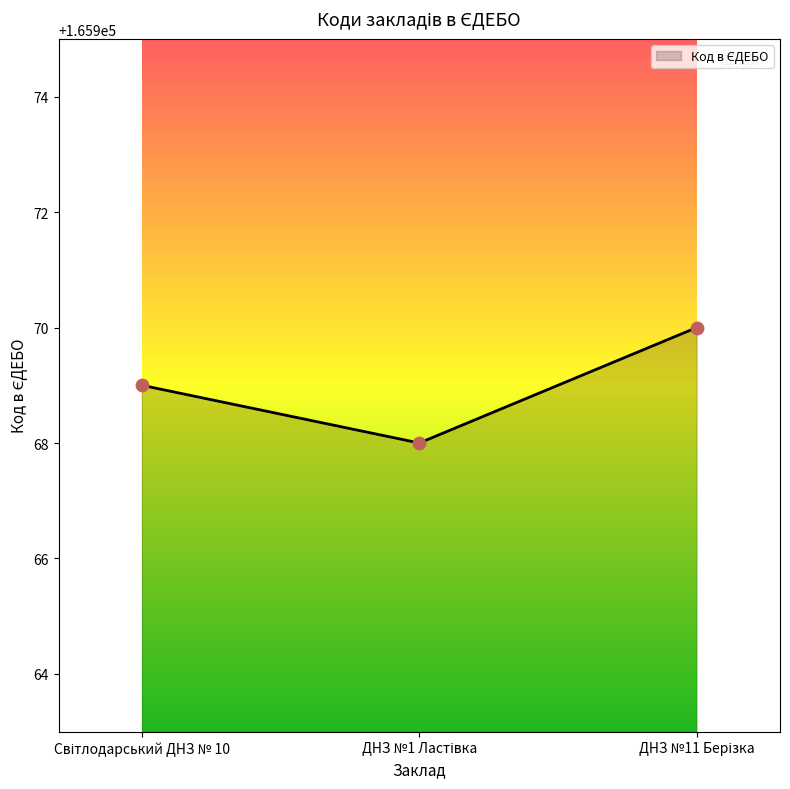

What is the greatest value displayed?

165970